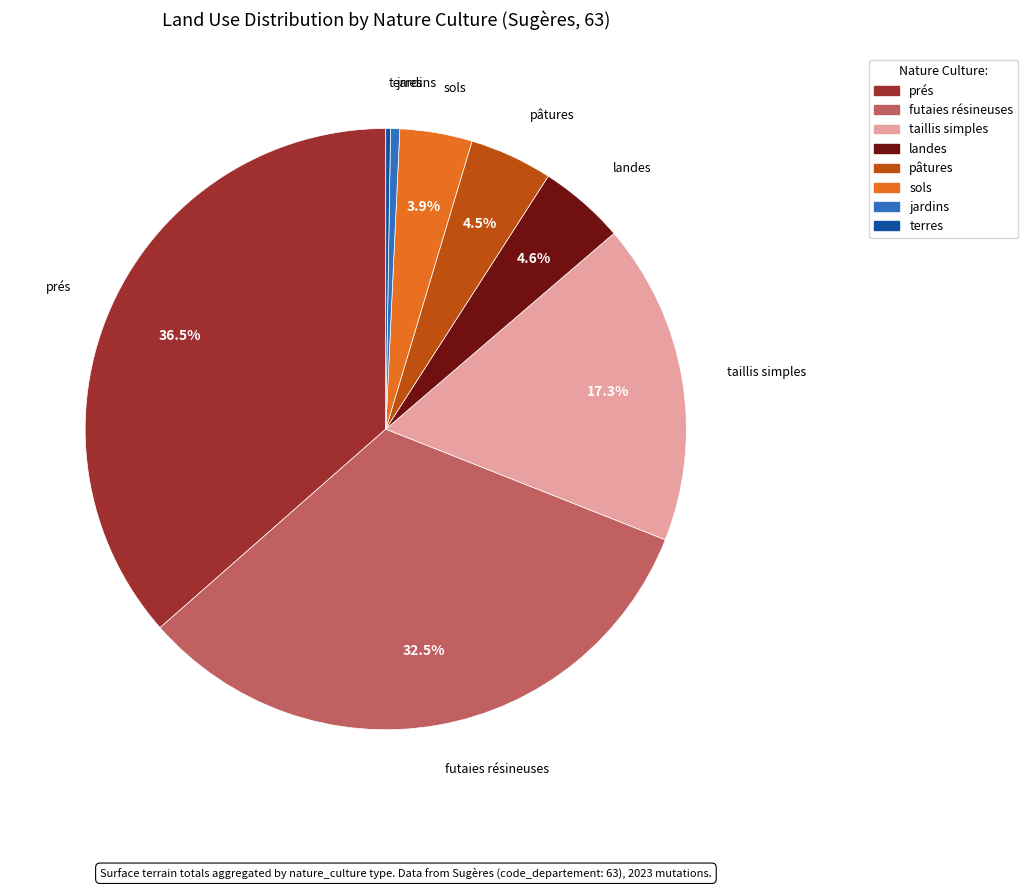

Approximately how many times larger is the value at sols compared to prés?

0.1